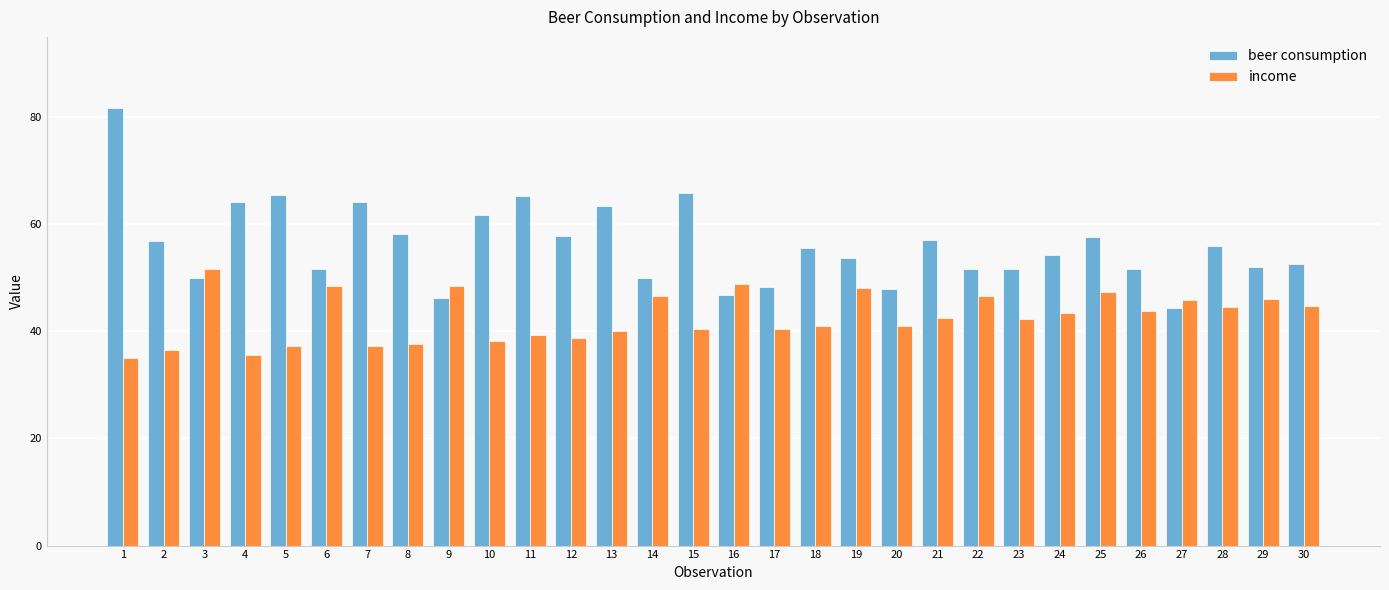

How many groups of bars are there?

30